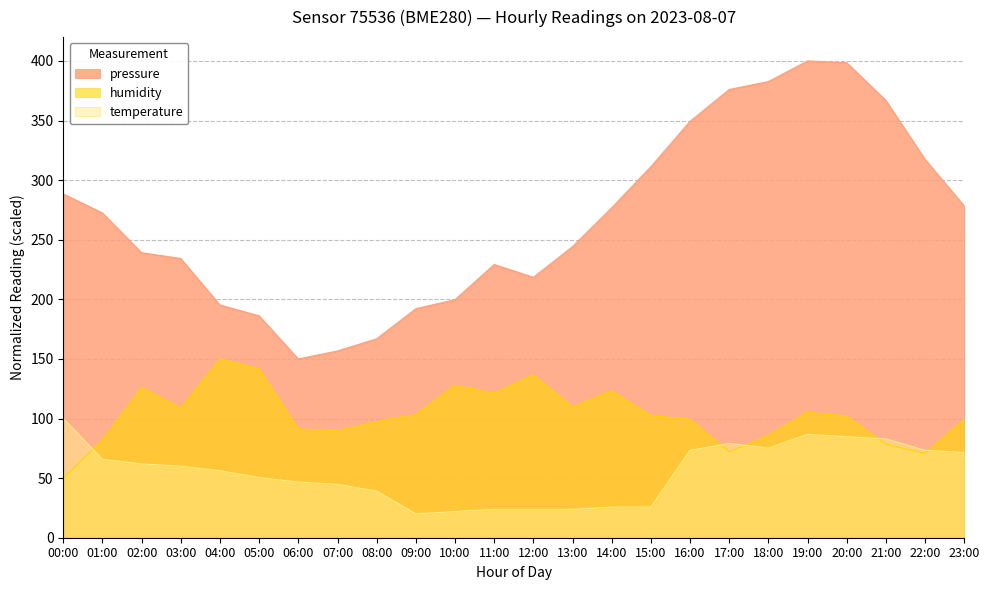

At which category does the chart reach its minimum across all series?

09:00